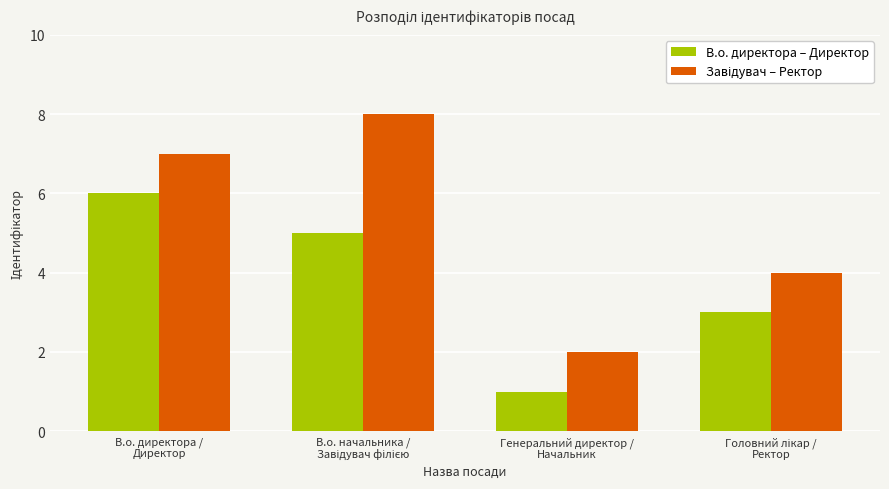

What is the sum of all В.о. директора – Директор values?

15